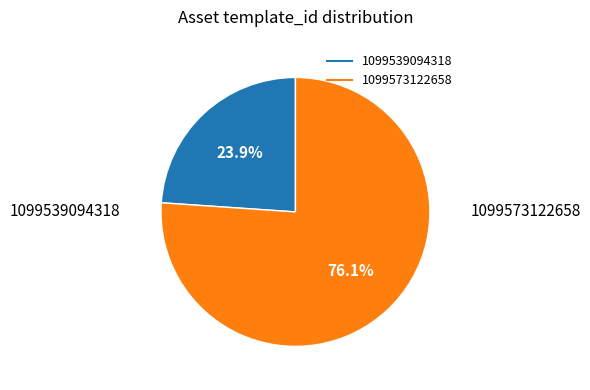

Rank the categories by value from lowest to highest.

1099539094318, 1099573122658